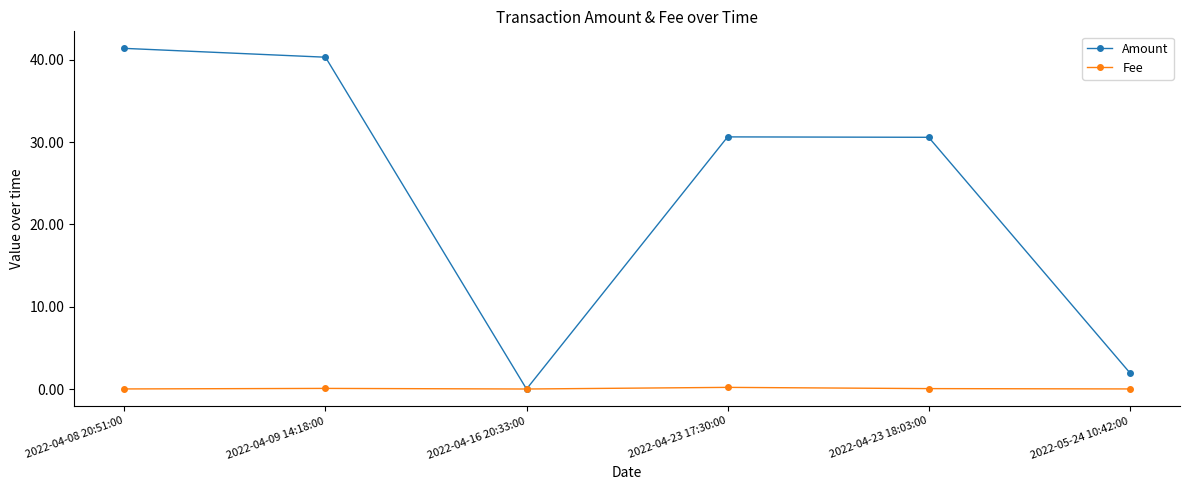

What is the greatest value displayed?

41.4